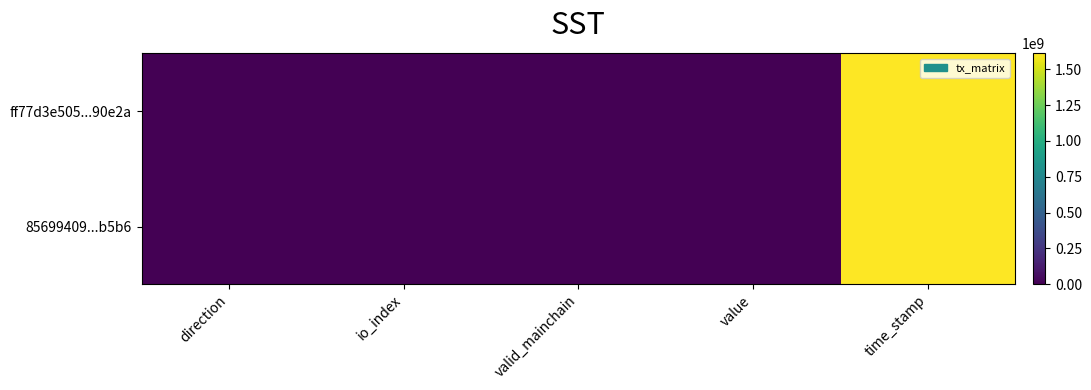

Reading left to right, transcribe all the data shown in this chart.

ff77d3e505...90e2a: direction=-1.0	io_index=38.0	valid_mainchain=1.0	value=0.2	time_stamp=1609874350.0
85699409...b5b6: direction=1.0	io_index=18.0	valid_mainchain=1.0	value=0.2	time_stamp=1609872925.0